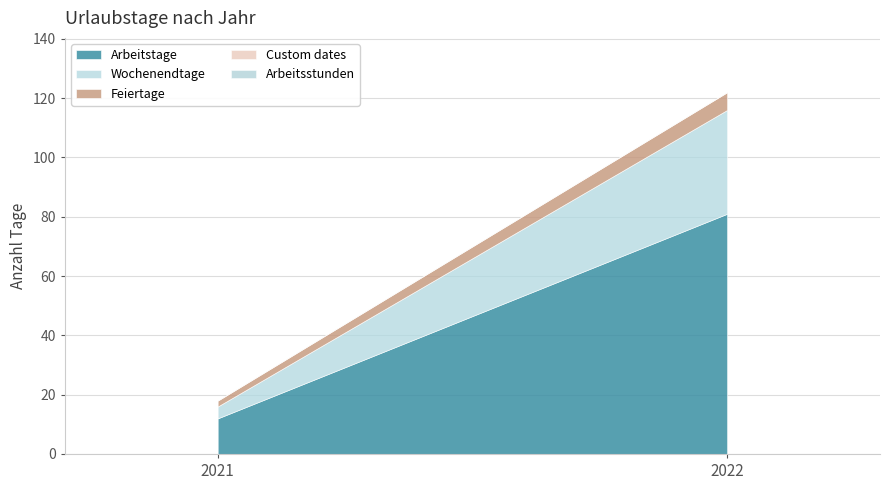

What is the sum of the Wochenendtage values at 2022 and 2021?

39